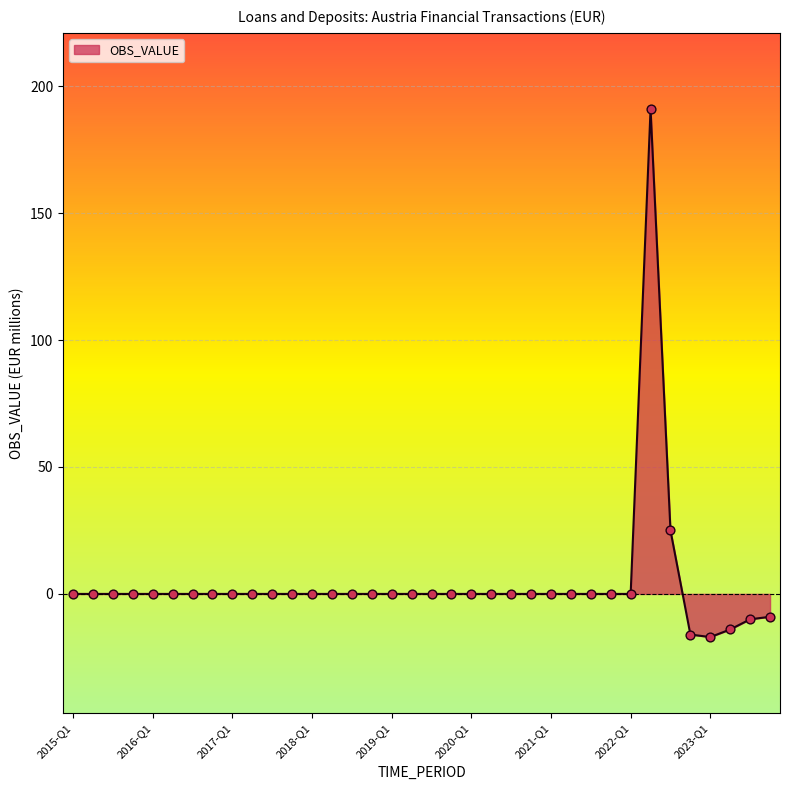

What is the difference between the maximum and minimum values?

208